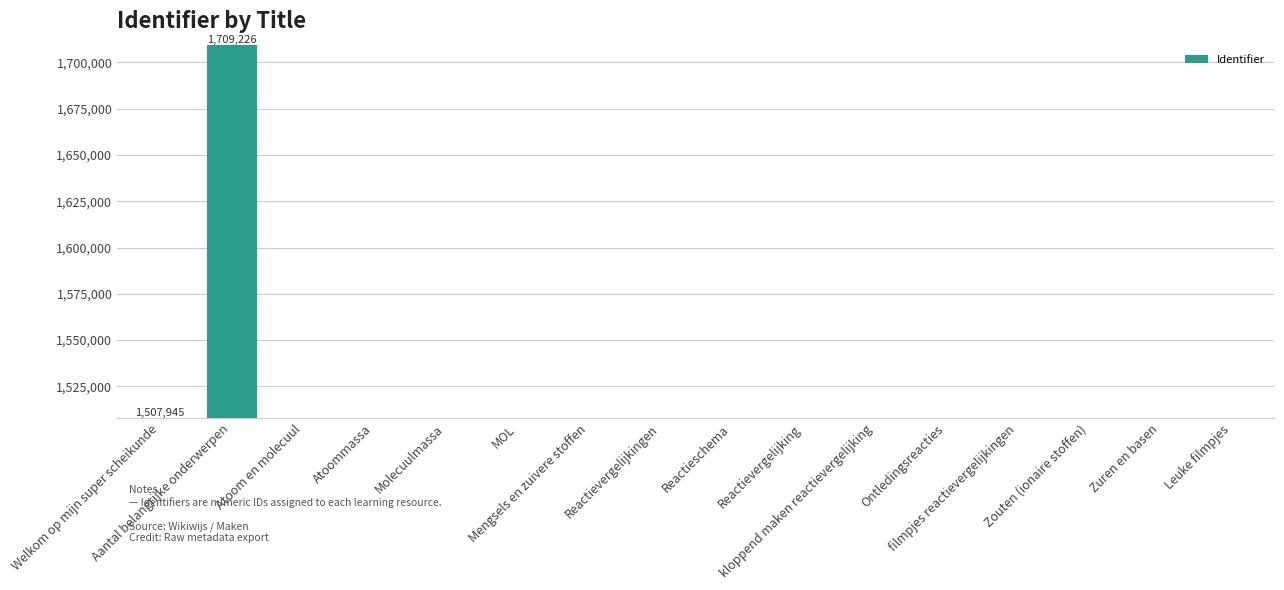

What is the sum of all values?

24328557